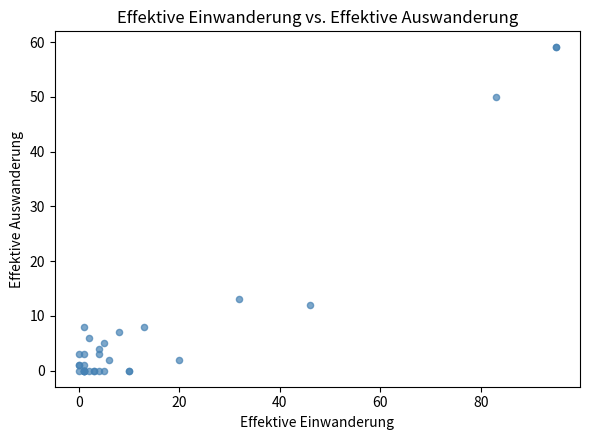

What Y value in the scatter plot is closest to 29?

13